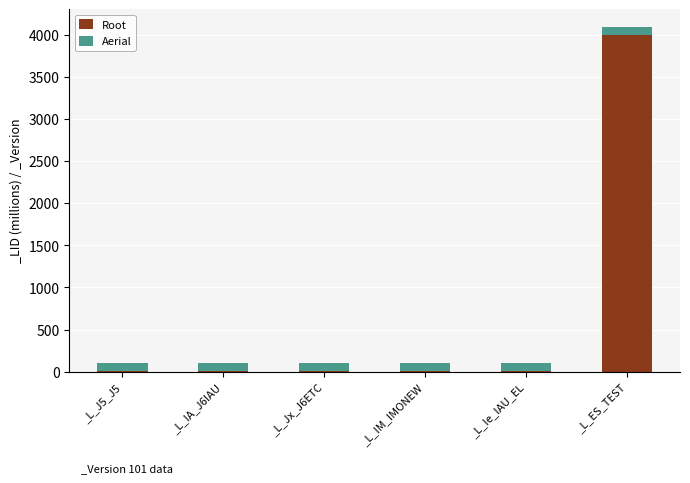

Count the number of categories in the chart.

6